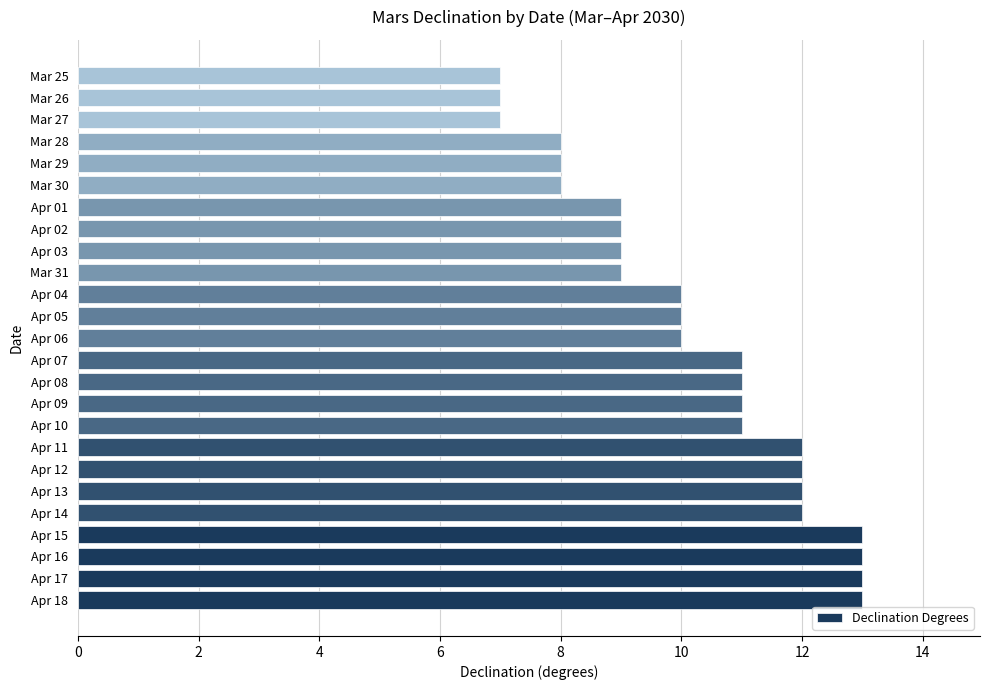

How many categories are shown in the chart?

25